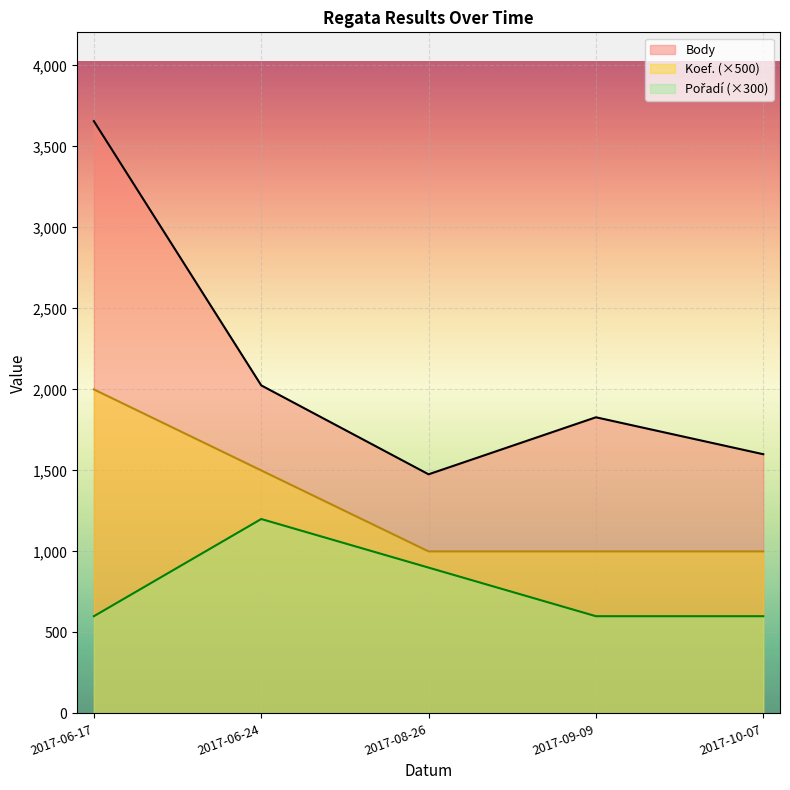

What are all the series names shown in the legend?

Body, Koef. (×500), Pořadí (×300)